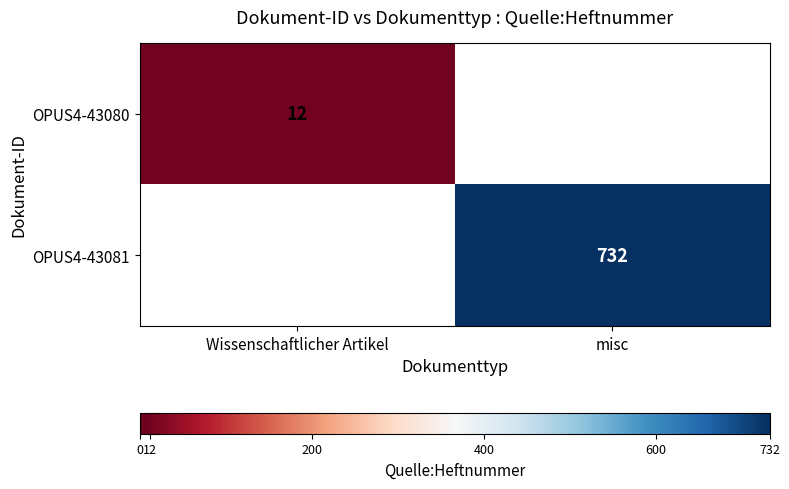

Is it true that OPUS4-43080 equals 21 at Wissenschaftlicher Artikel?

False